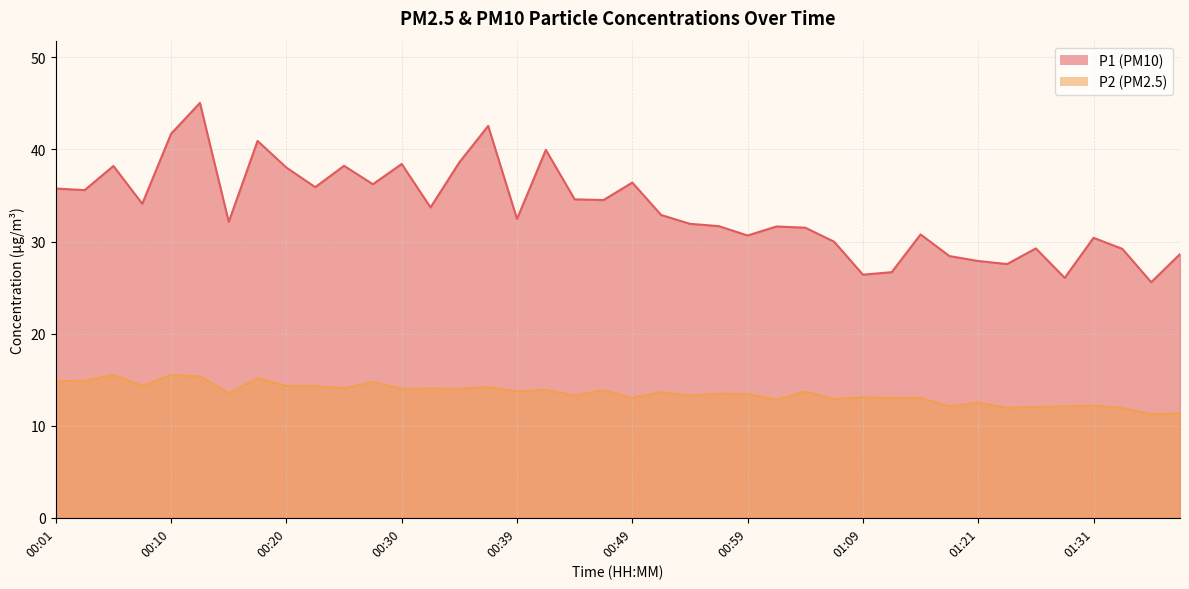

How many interior local peaks does the P1 series have?

12